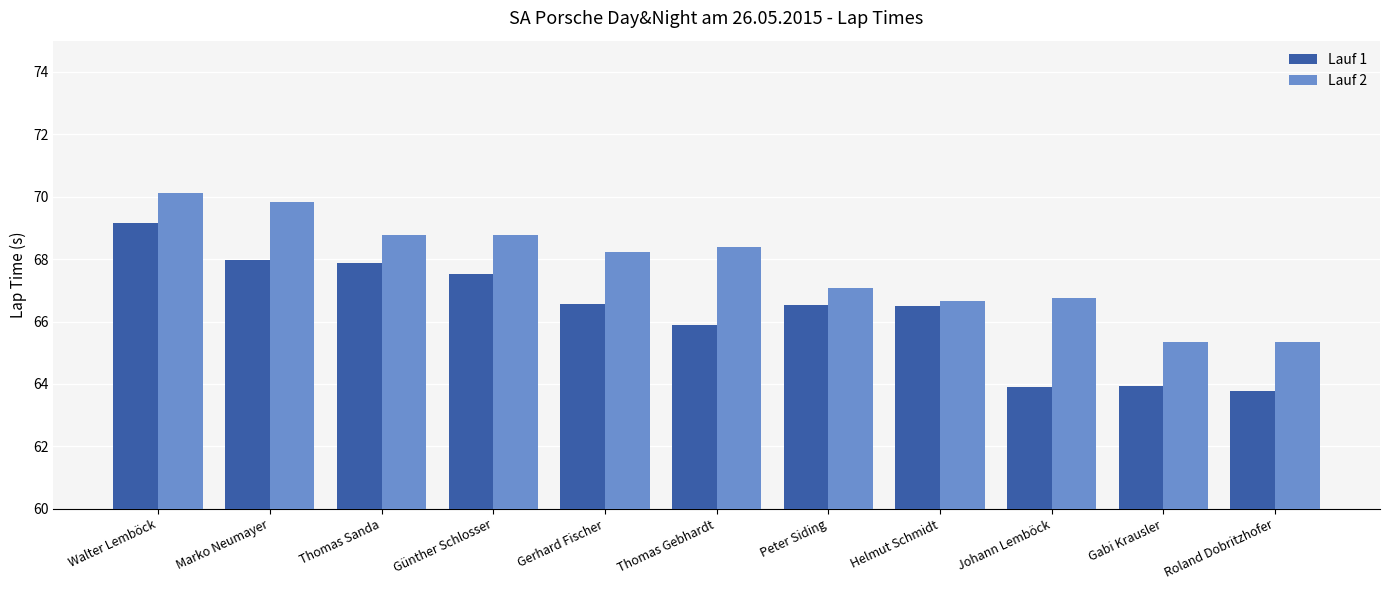

Count the number of categories in the chart.

11